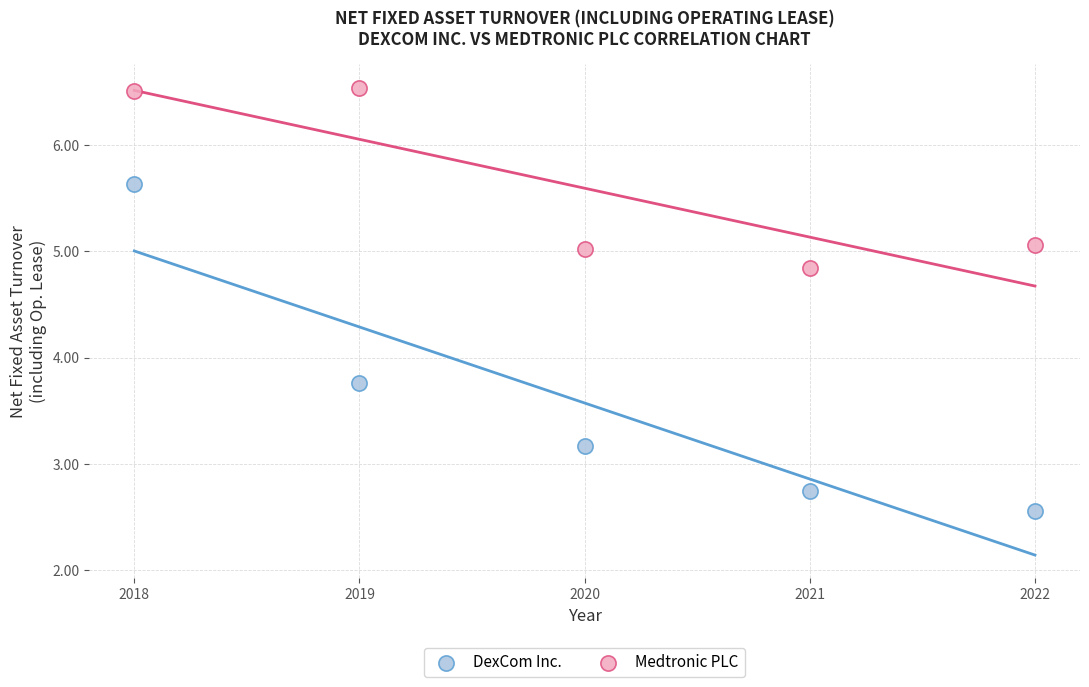

Which series contains the highest Y value?

Medtronic PLC